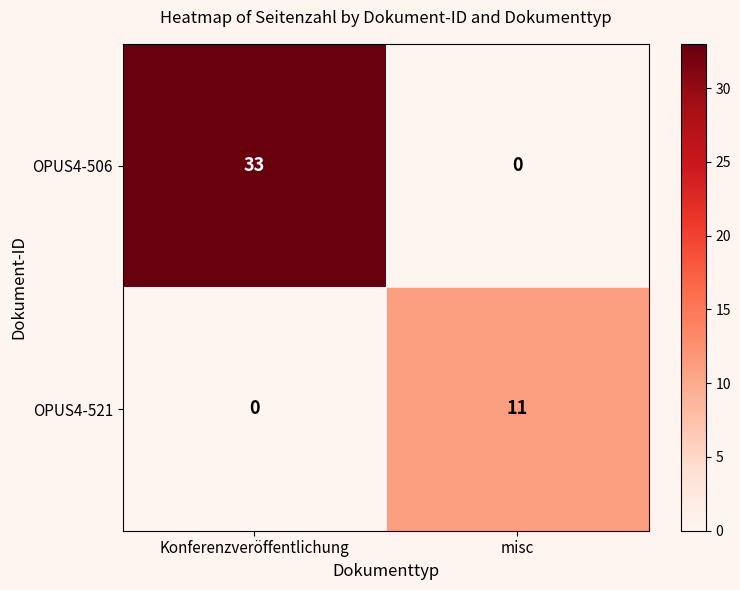

What is the spread (max minus min) of values at Konferenzveröffentlichung?

33